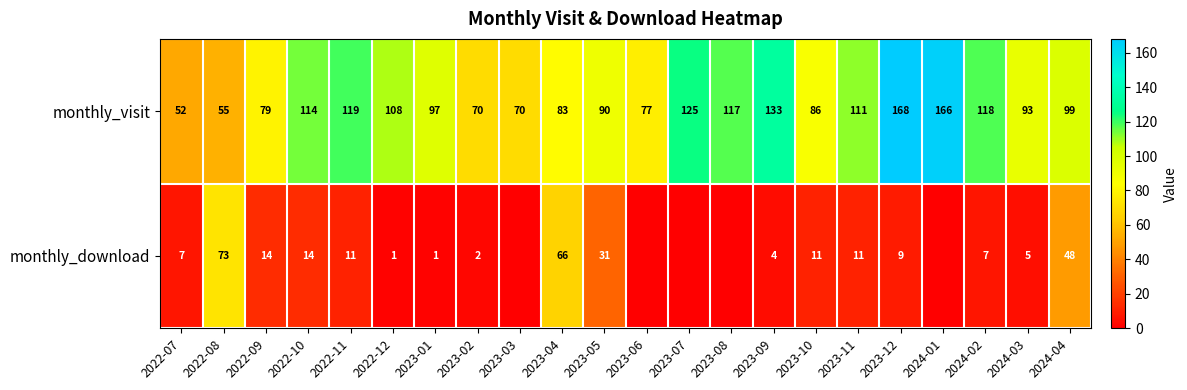

What is the difference between the maximum and minimum values in the monthly_visit series?

116